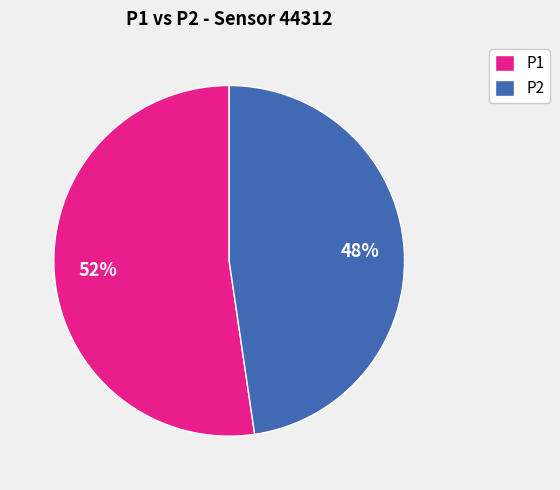

How many segments does this pie chart have?

2